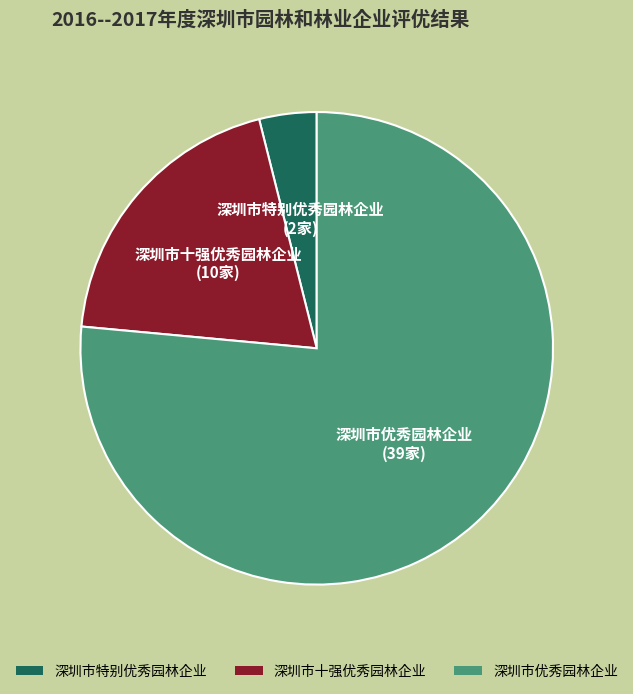

Which has a higher value, 深圳市特别优秀园林企业 or 深圳市优秀园林企业?

深圳市优秀园林企业